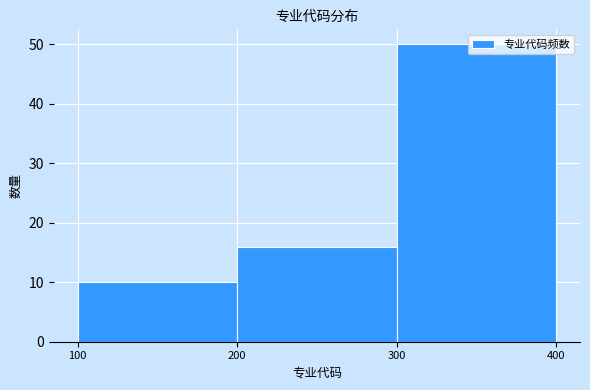

Reading left to right, transcribe this chart: for each bar, give the range it covers on the x-axis and its height. The values are not printed on the chart, so give them approximately, as read against the axis.

100 to 200: 10
200 to 300: 16
300 to 400: 50